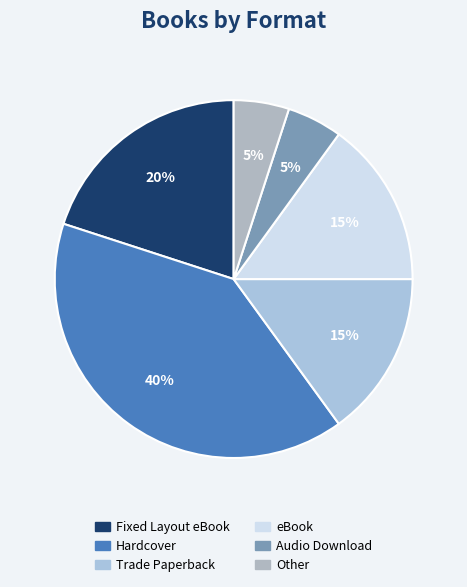

True or false: Trade Paperback accounts for 15% of the total.

True